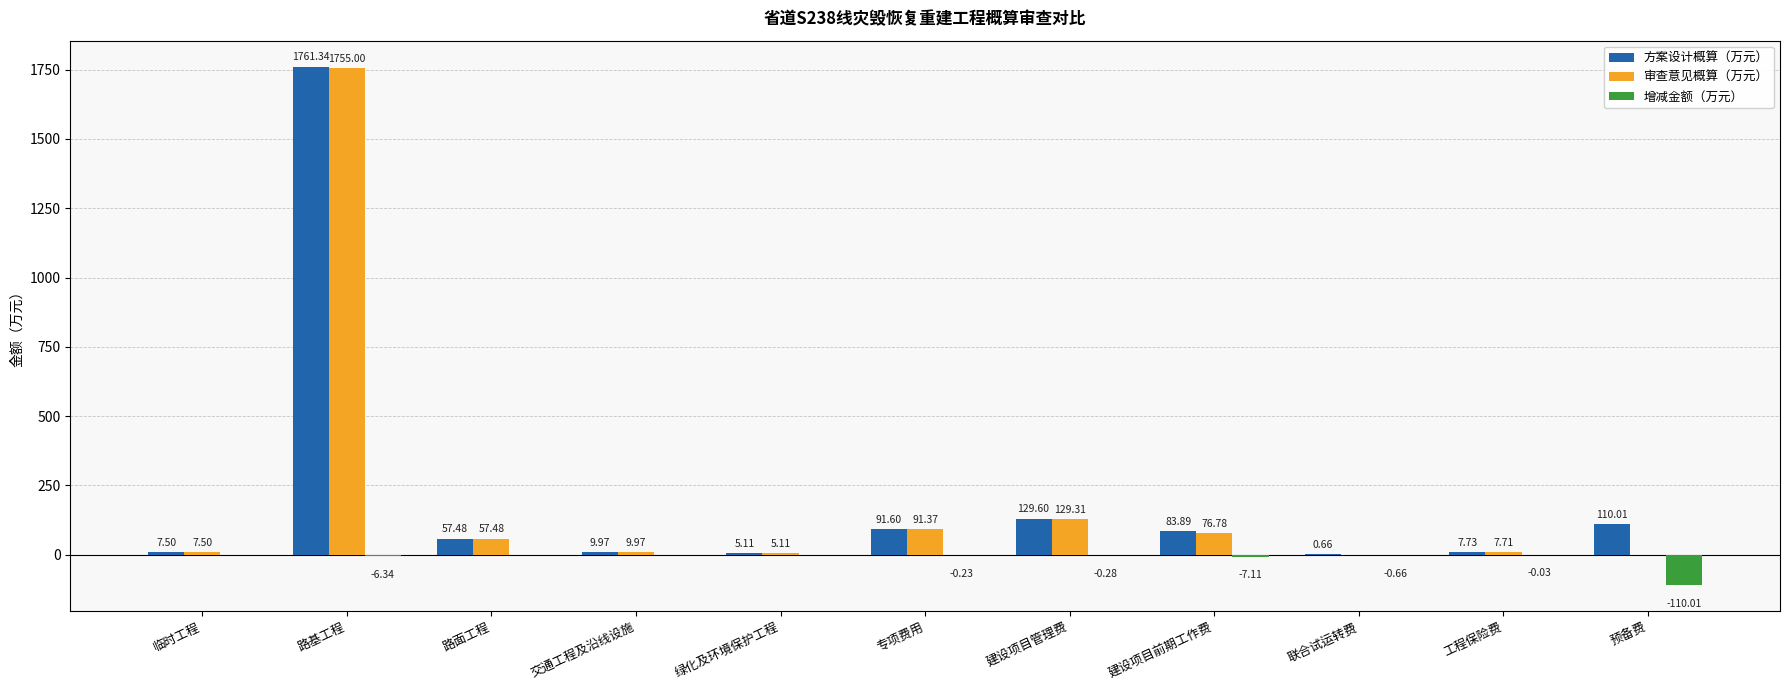

Is the value of 增减金额（万元） at 绿化及环境保护工程 greater than the value of 方案设计概算（万元） at 建设项目前期工作费?

No